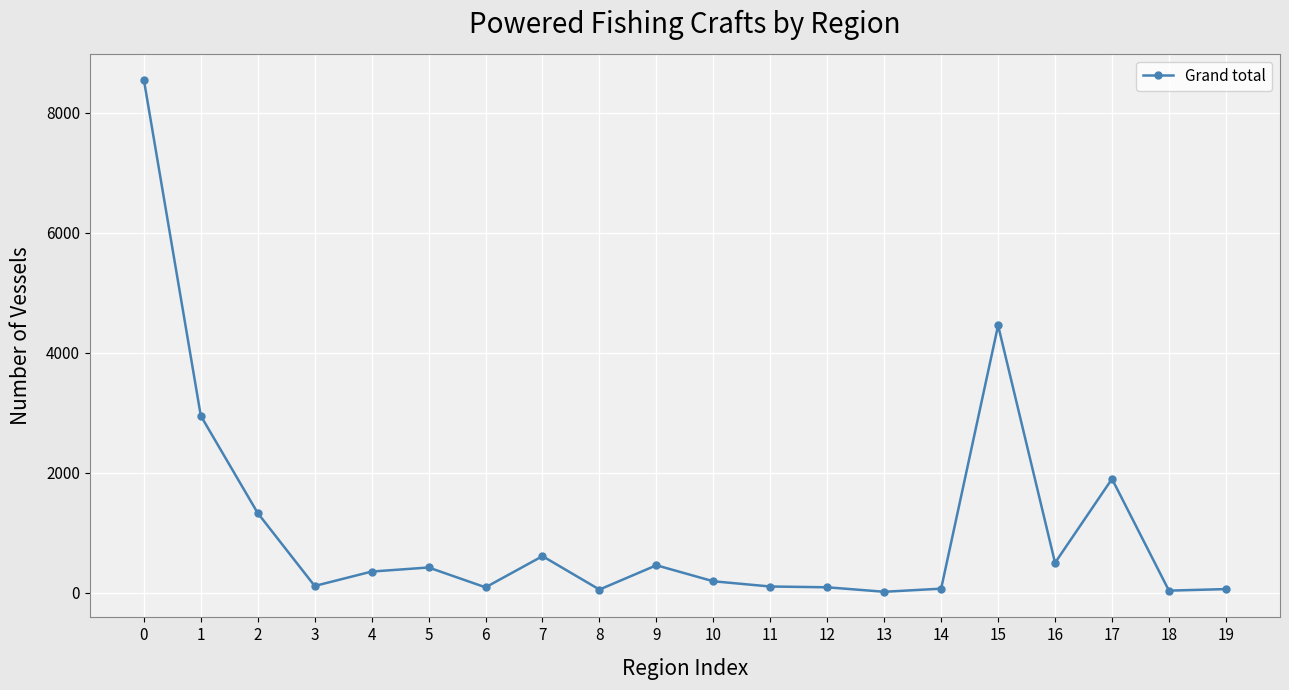

True or false: the data has more than 1 interior local peaks.

True